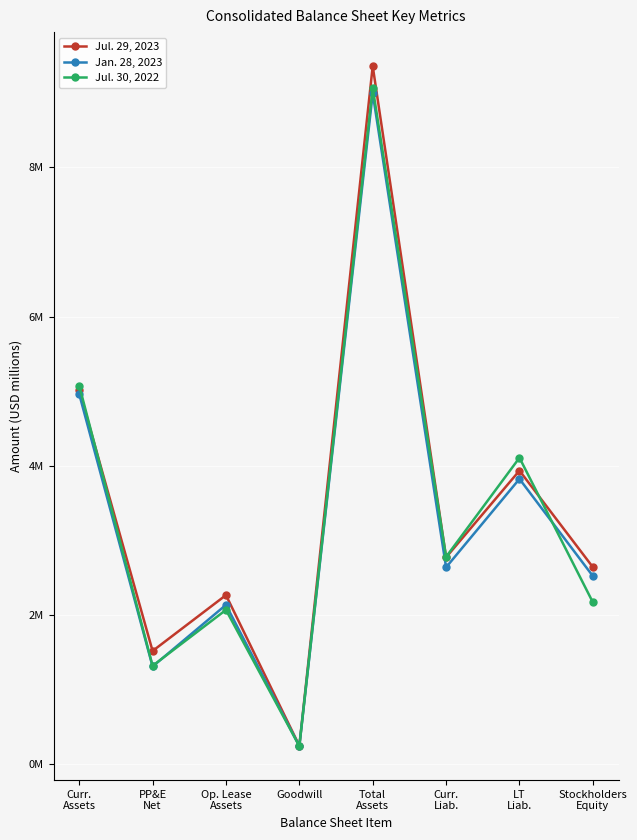

List the series in order of their overall mean, lowest first.

Jan. 28, 2023, Jul. 30, 2022, Jul. 29, 2023